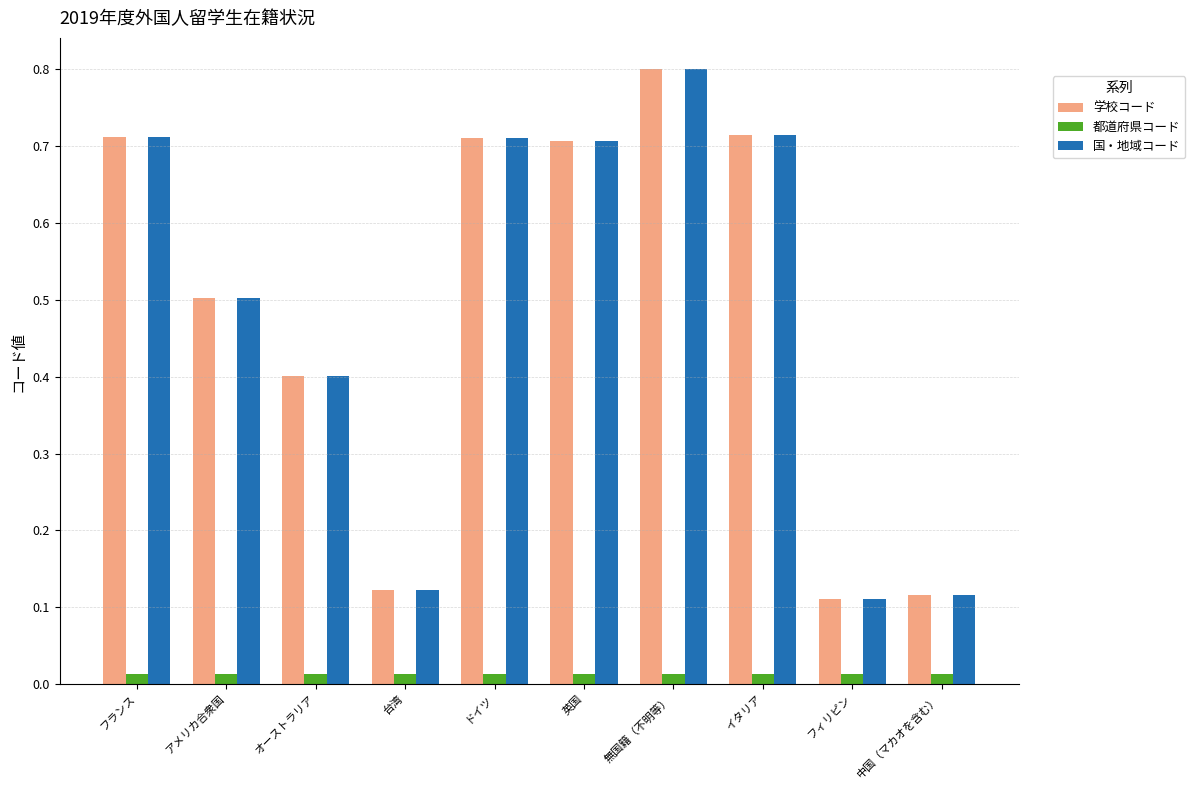

What is the label of the 7th bar from the right?

台湾